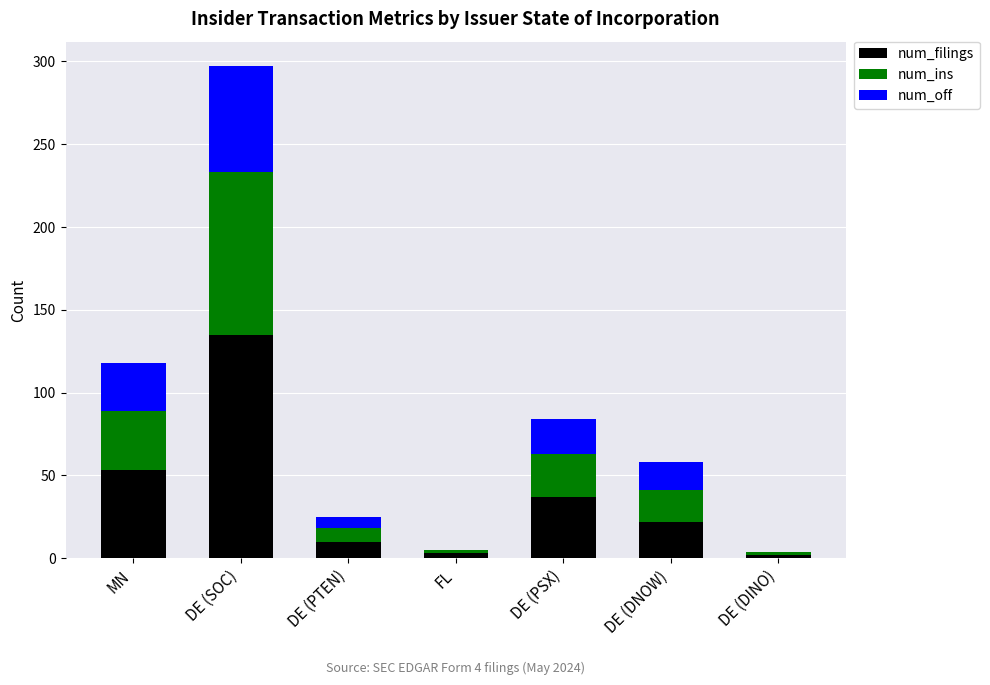

Are the bars horizontal?

No